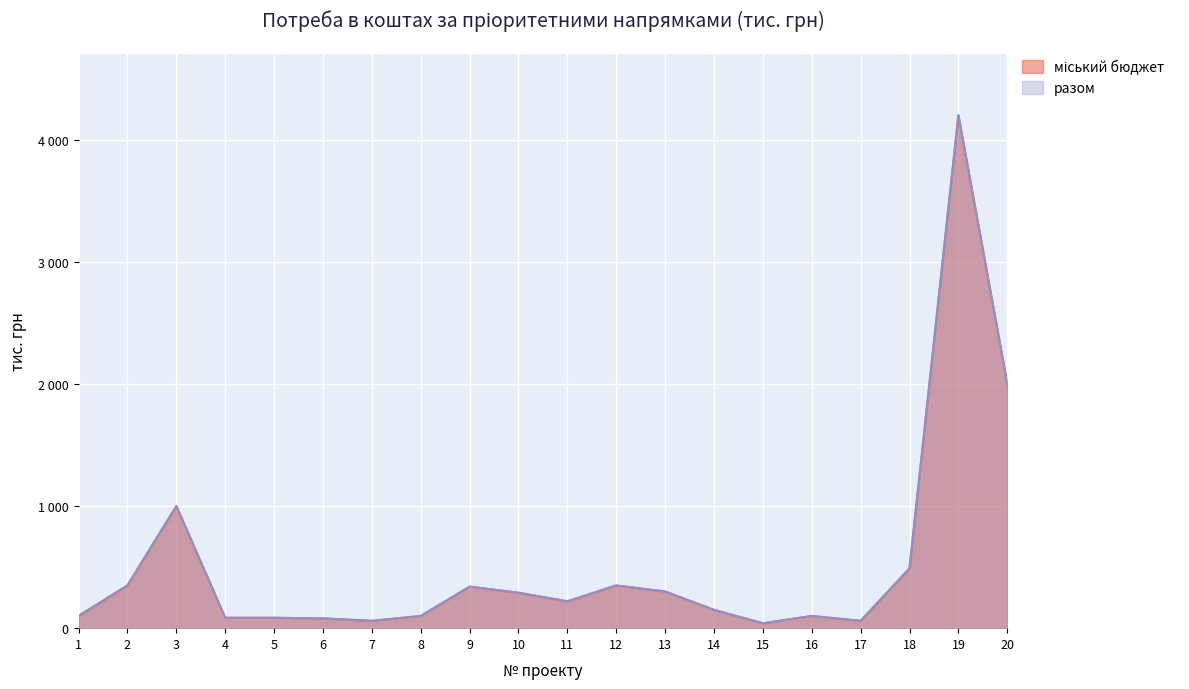

Which series has the largest range (max minus min)?

міський бюджет